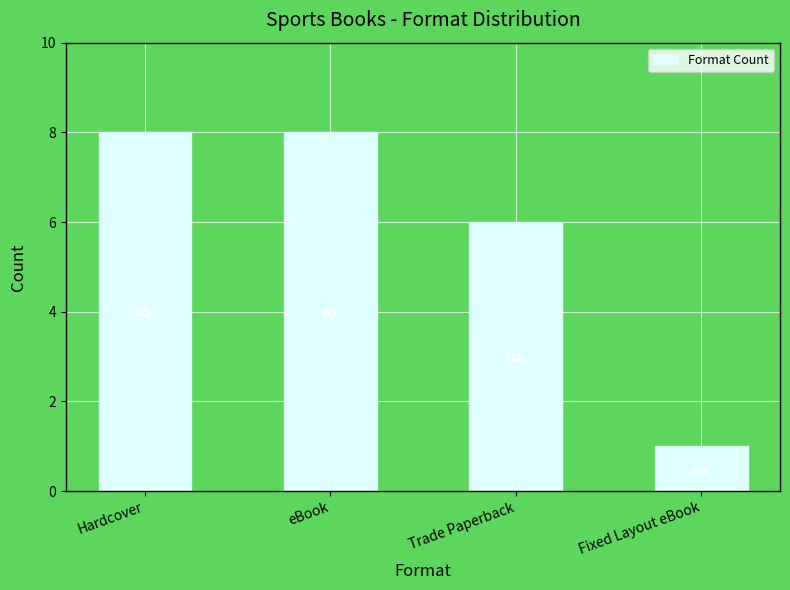

What is the average value?

6